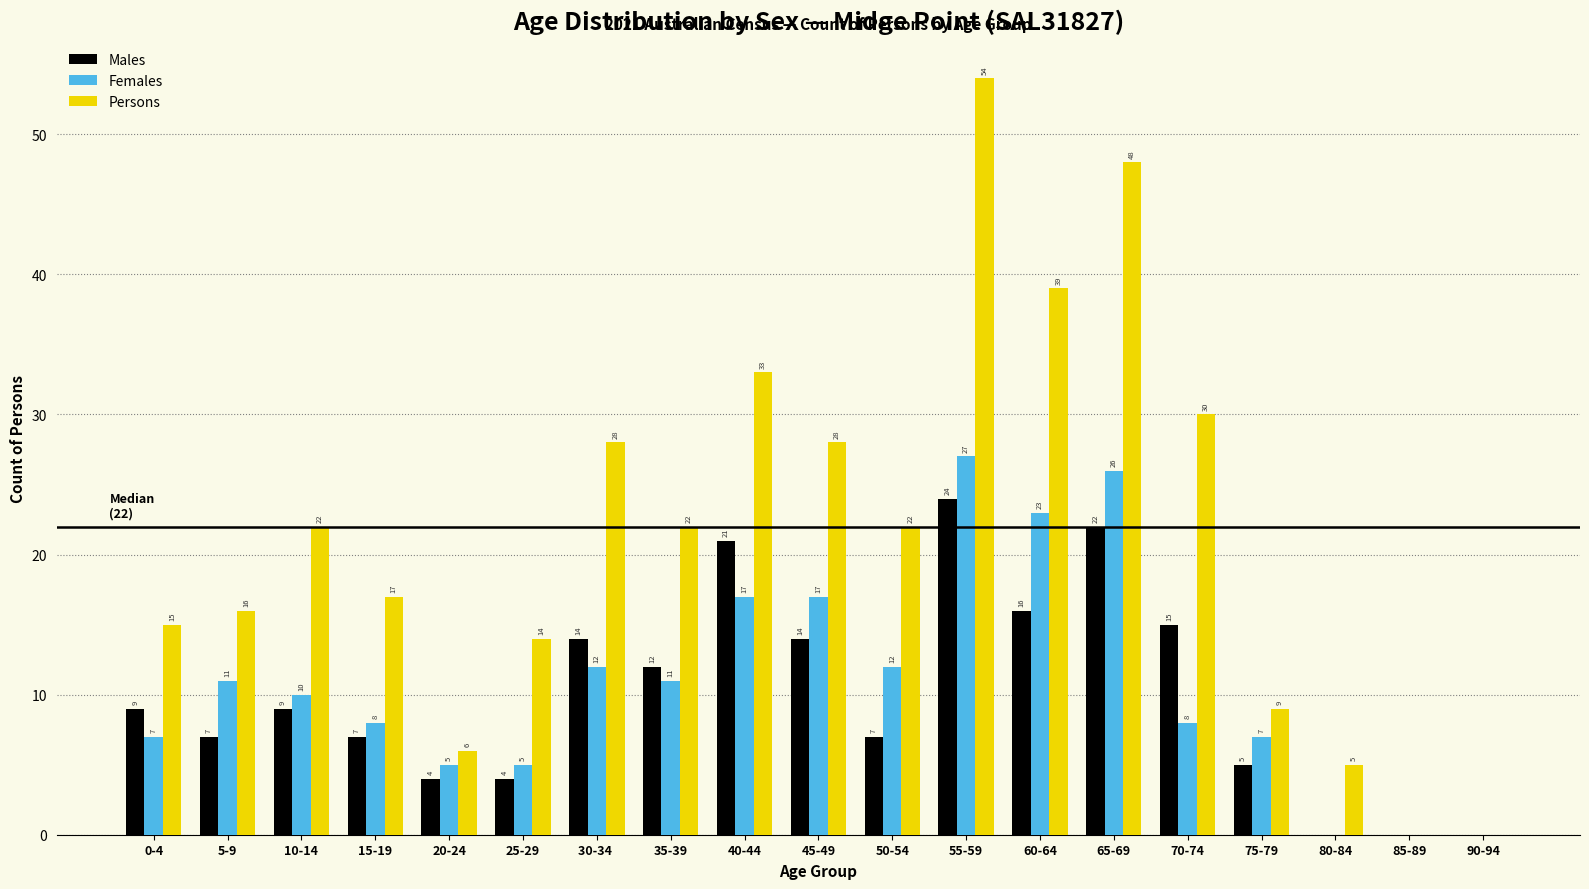

Reading left to right, extract all data points from this chart.

Males: 0-4=9	5-9=7	10-14=9	15-19=7	20-24=4	25-29=4	30-34 =14	35-39=12	40-44=21	45-49=14	50-54=7	55-59=24	60-64=16	65-69=22	70-74=15	75-79=5	80-84=0	85-89=0	90-94=0
Females: 0-4=7	5-9=11	10-14=10	15-19=8	20-24=5	25-29=5	30-34 =12	35-39=11	40-44=17	45-49=17	50-54=12	55-59=27	60-64=23	65-69=26	70-74=8	75-79=7	80-84=0	85-89=0	90-94=0
Persons: 0-4=15	5-9=16	10-14=22	15-19=17	20-24=6	25-29=14	30-34 =28	35-39=22	40-44=33	45-49=28	50-54=22	55-59=54	60-64=39	65-69=48	70-74=30	75-79=9	80-84=5	85-89=0	90-94=0